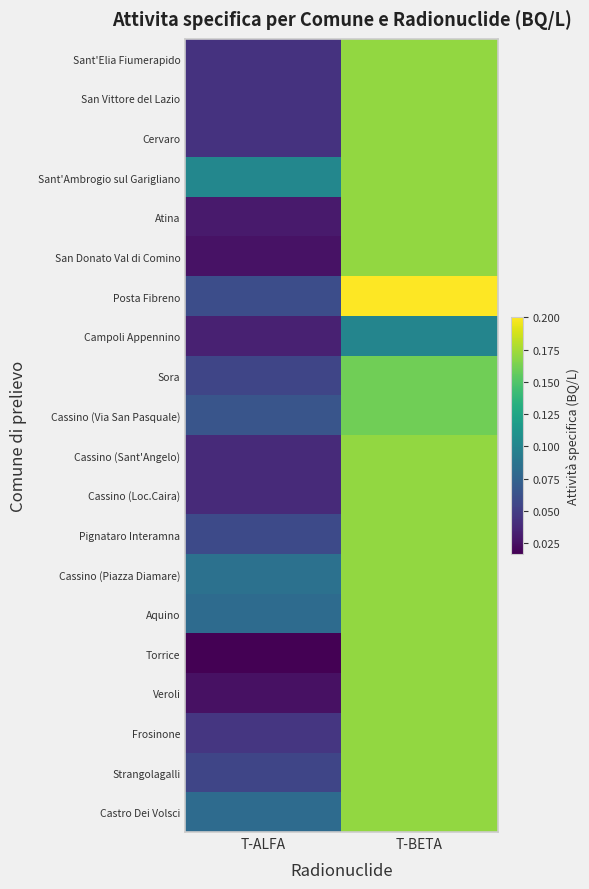

Reading left to right, transcribe all the data shown in this chart.

Sant'Elia Fiumerapido: T-ALFA=0.0	T-BETA=0.2
San Vittore del Lazio: T-ALFA=0.0	T-BETA=0.2
Cervaro: T-ALFA=0.0	T-BETA=0.2
Sant'Ambrogio sul Garigliano: T-ALFA=0.1	T-BETA=0.2
Atina: T-ALFA=0.0	T-BETA=0.2
San Donato Val di Comino: T-ALFA=0.0	T-BETA=0.2
Posta Fibreno: T-ALFA=0.1	T-BETA=0.2
Campoli Appennino: T-ALFA=0.0	T-BETA=0.1
Sora: T-ALFA=0.1	T-BETA=0.2
Cassino (Via San Pasquale): T-ALFA=0.1	T-BETA=0.2
Cassino (Sant'Angelo): T-ALFA=0.0	T-BETA=0.2
Cassino (Loc.Caira): T-ALFA=0.0	T-BETA=0.2
Pignataro Interamna: T-ALFA=0.1	T-BETA=0.2
Cassino (Piazza Diamare): T-ALFA=0.1	T-BETA=0.2
Aquino: T-ALFA=0.1	T-BETA=0.2
Torrice: T-ALFA=0.0	T-BETA=0.2
Veroli: T-ALFA=0.0	T-BETA=0.2
Frosinone: T-ALFA=0.0	T-BETA=0.2
Strangolagalli: T-ALFA=0.1	T-BETA=0.2
Castro Dei Volsci: T-ALFA=0.1	T-BETA=0.2